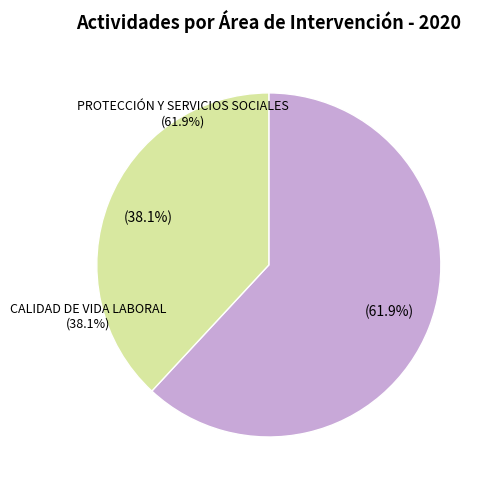

What is the total percentage of CALIDAD DE VIDA LABORAL and PROTECCIÓN Y SERVICIOS SOCIALES?

100.0%